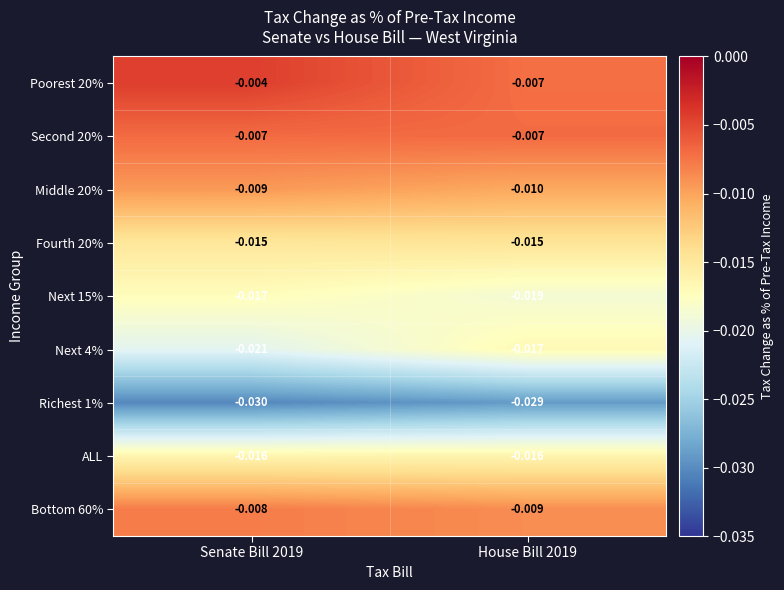

Rank the series at Senate Bill 2019 from lowest to highest value.

Richest 1%, Next 4%, Next 15%, ALL, Fourth 20%, Middle 20%, Bottom 60%, Second 20%, Poorest 20%